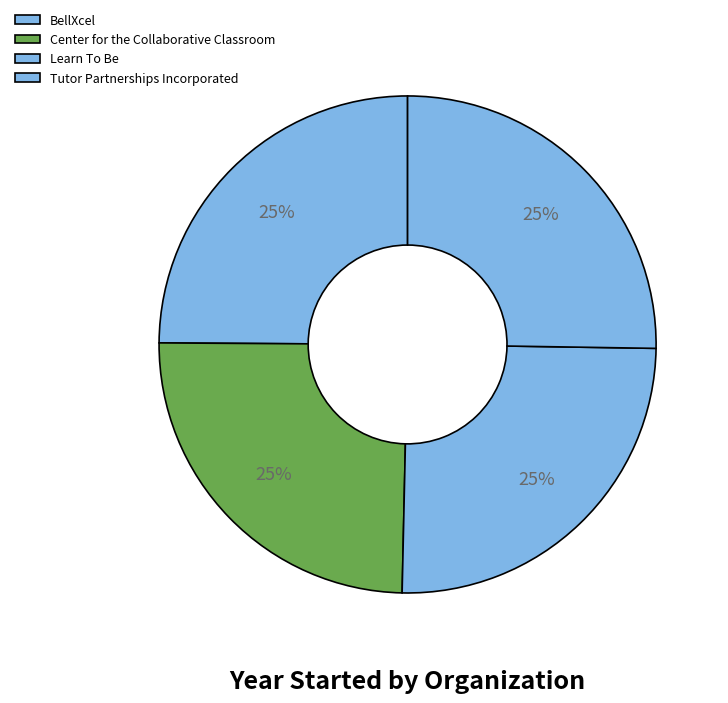

What percentage is the Tutor Partnerships Incorporated slice, to the nearest percent?

25%